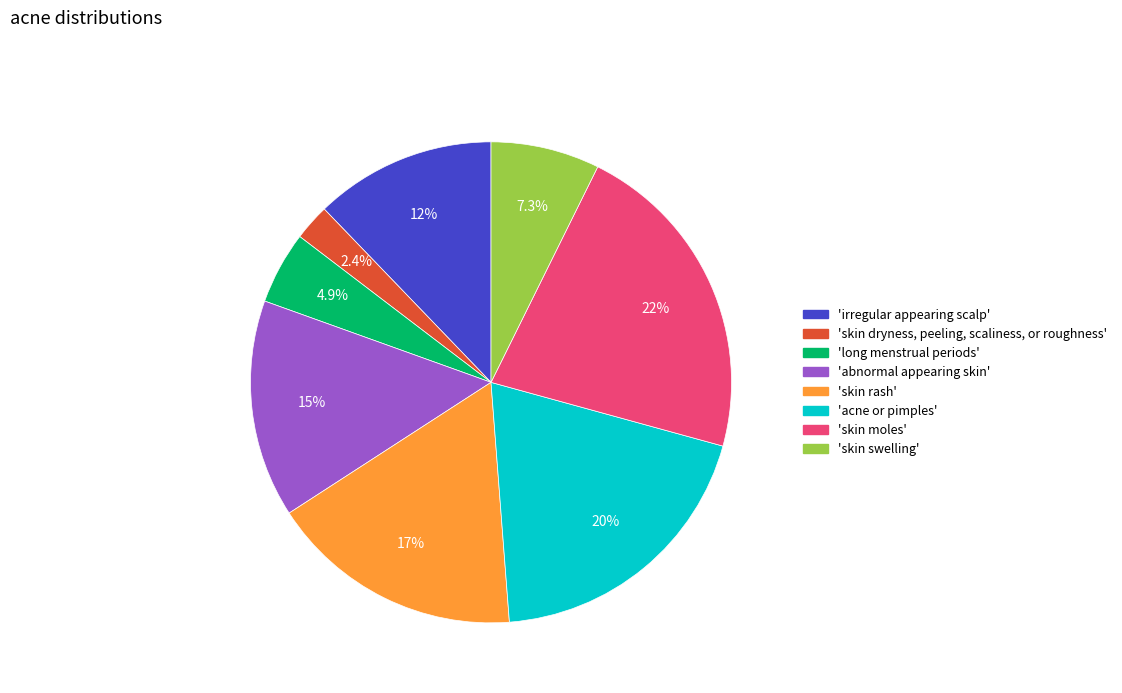

What portion of the pie excludes 'irregular appearing scalp'?

87.8%